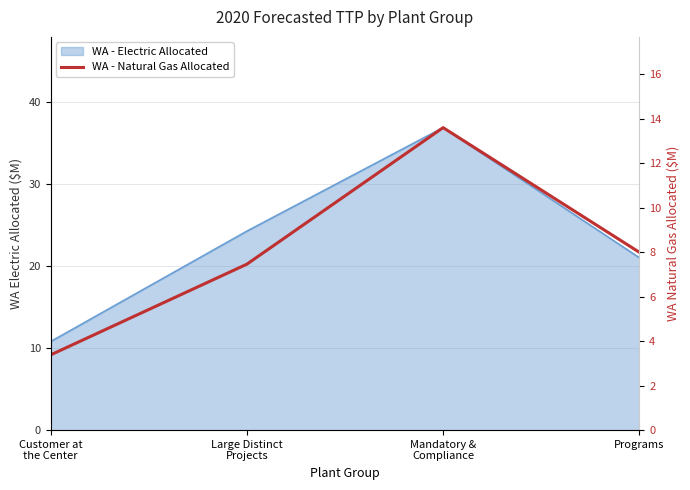

What is the label of the 4th point from the right?

Customer at
the Center